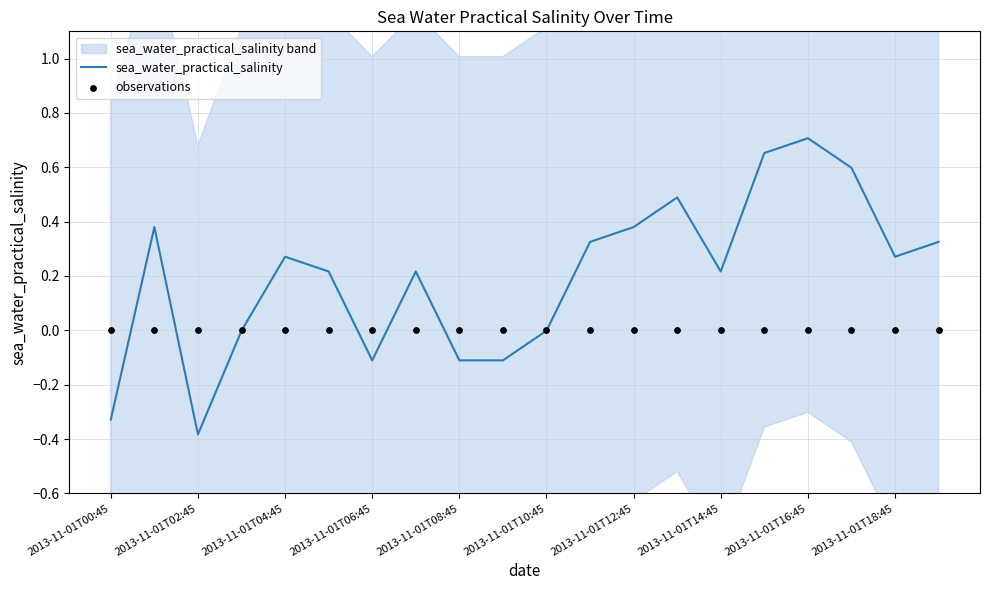

Which series contains the lowest Y value?

sea_water_practical_salinity